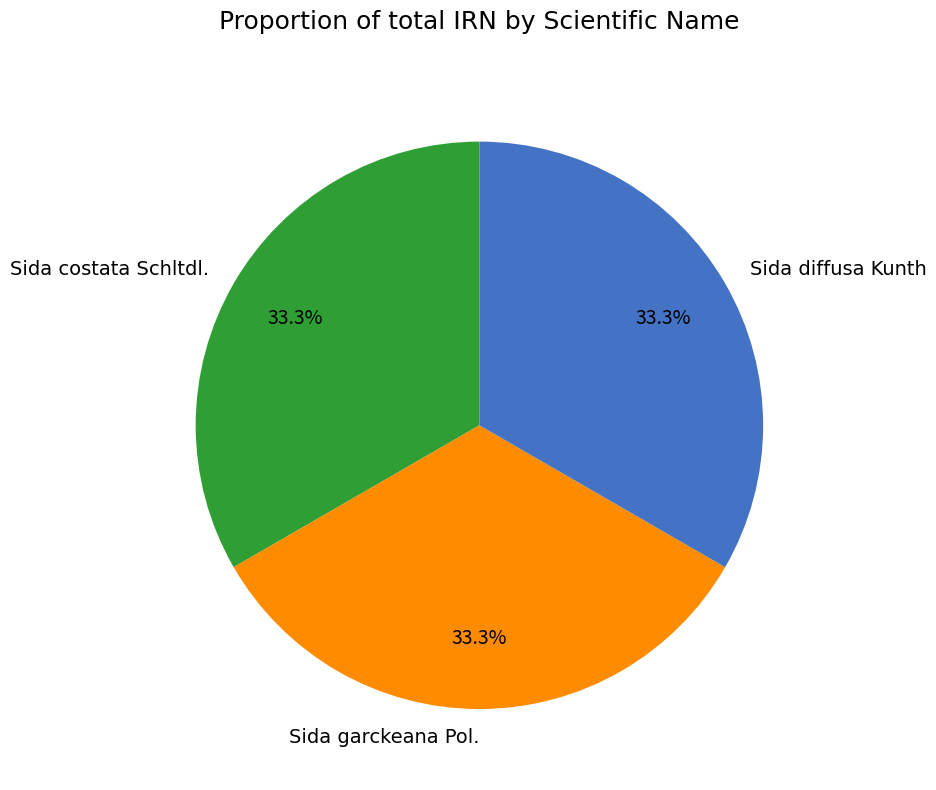

What portion of the pie excludes Sida garckeana Pol.?

66.7%